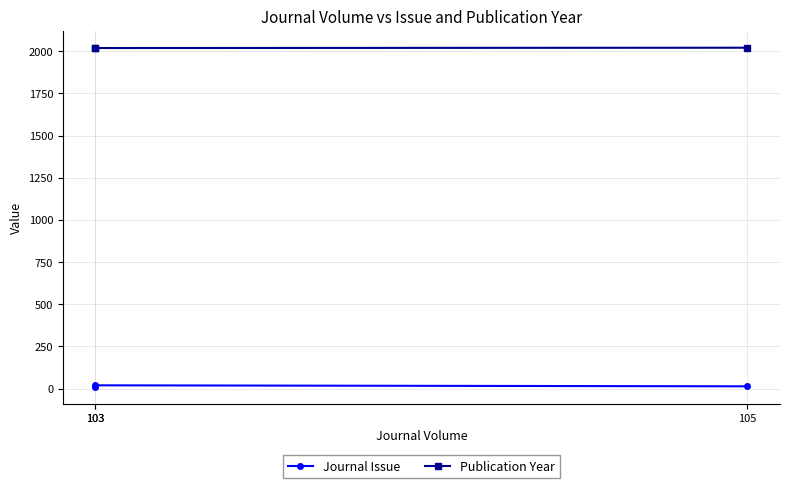

At which category is the sum across all series the highest?

103